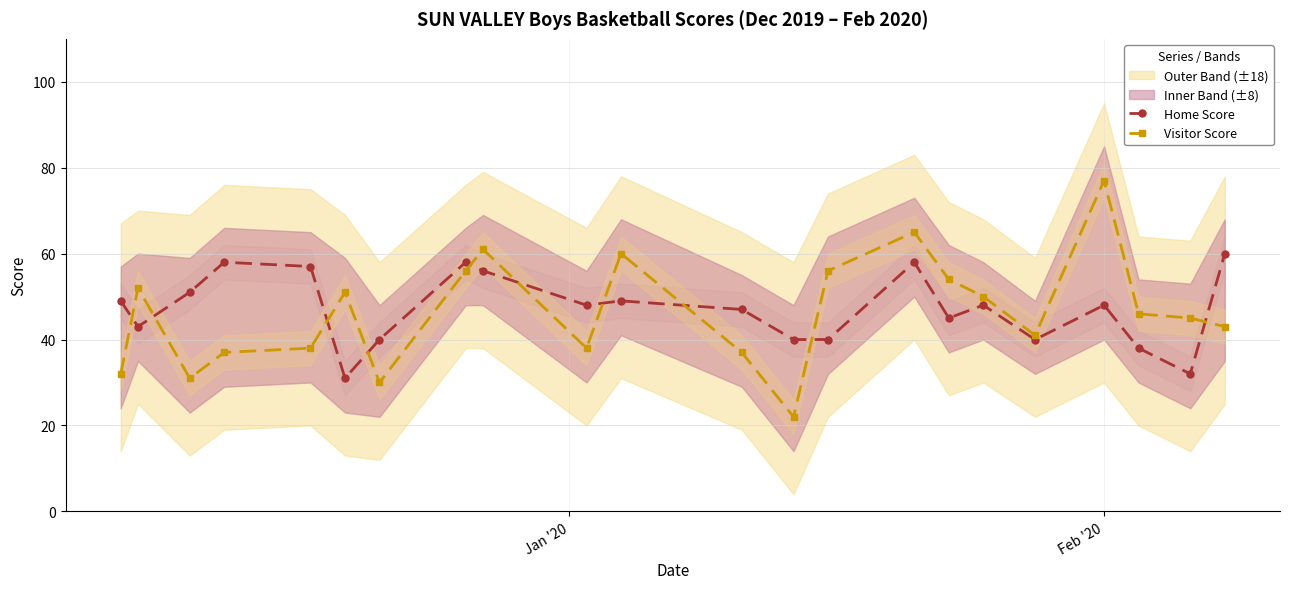

How many lines are shown in the chart?

2